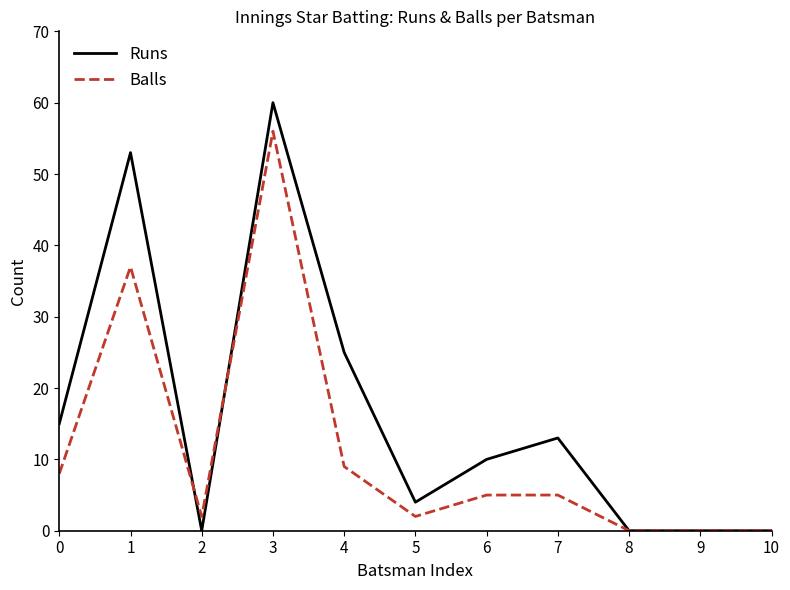

How many lines are shown in the chart?

2